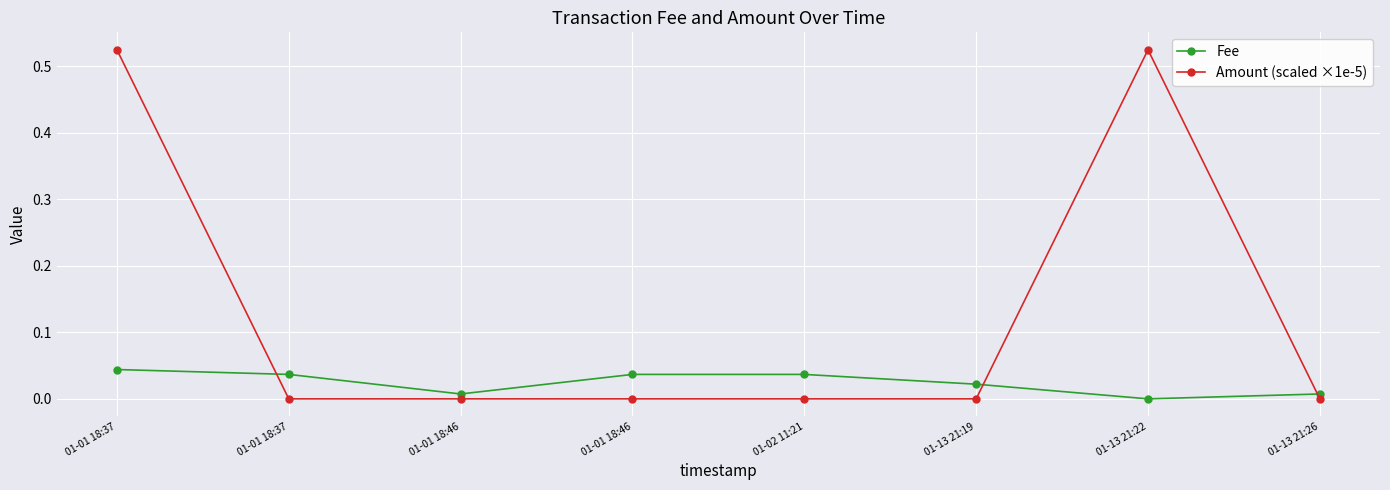

True or false: Amount (scaled ×1e-5) has a value of 0.2 at 01-01 18:46.

False